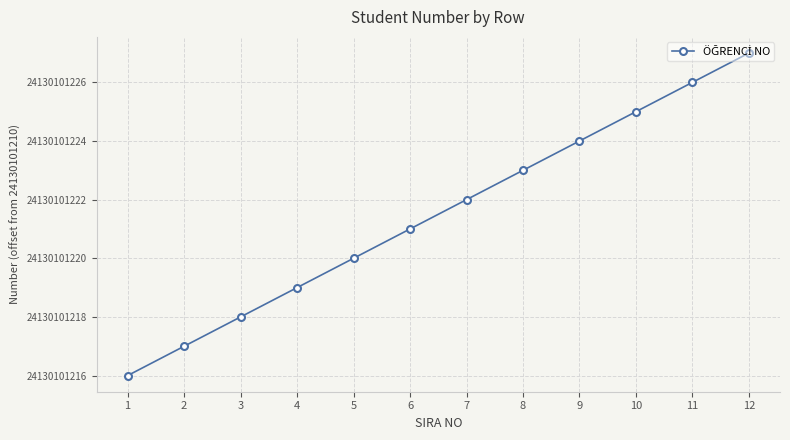

Does the chart have visible grid lines?

Yes